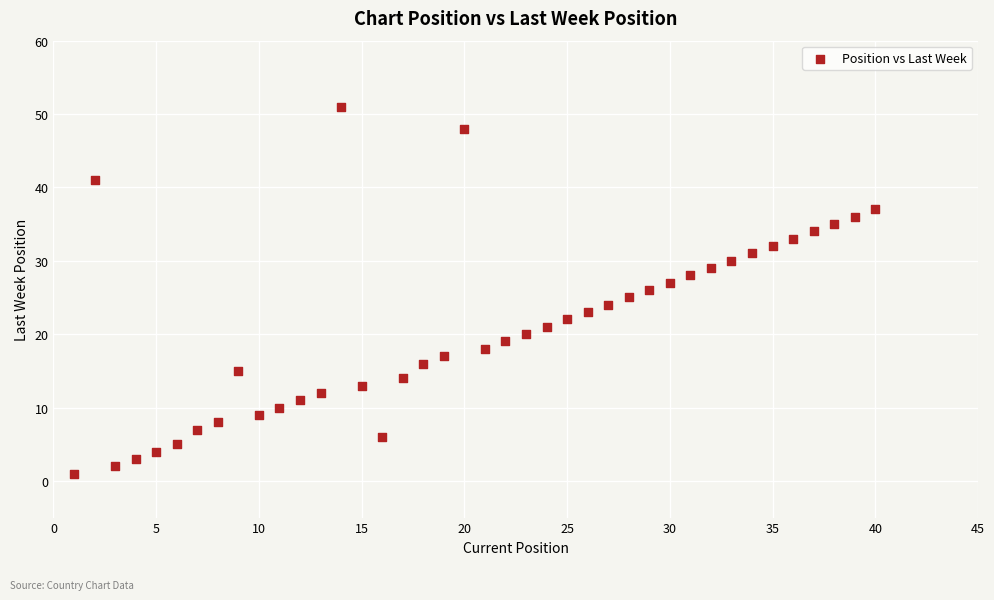

What is the range of X values (max minus min)?

39